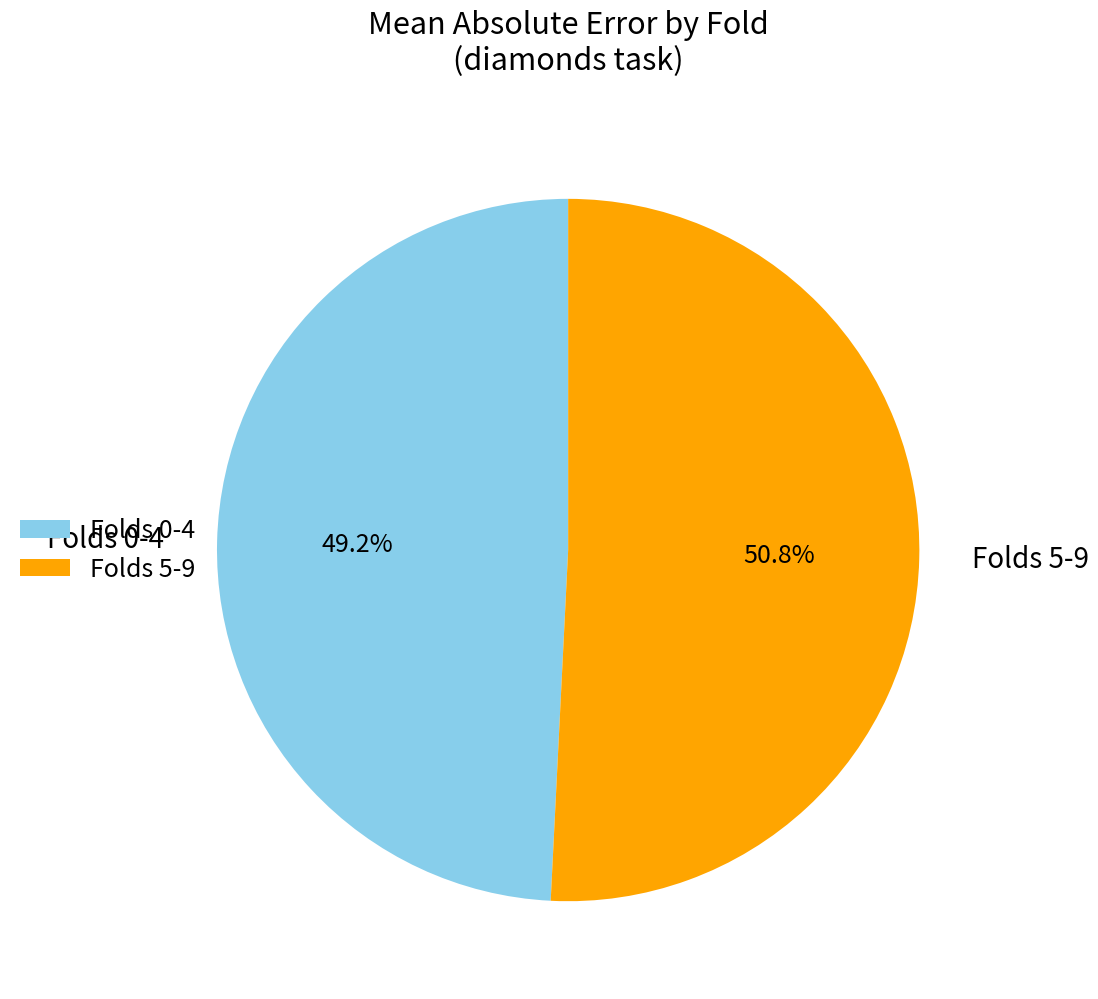

Between Folds 0-4 and Folds 5-9, which is larger?

Folds 5-9